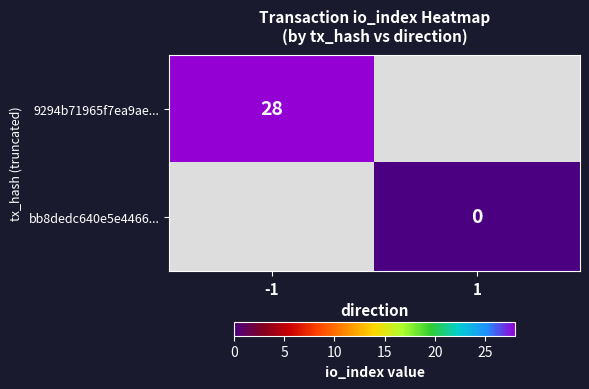

Is it true that 9294b71965f7ea9ae... equals 38 at -1?

False